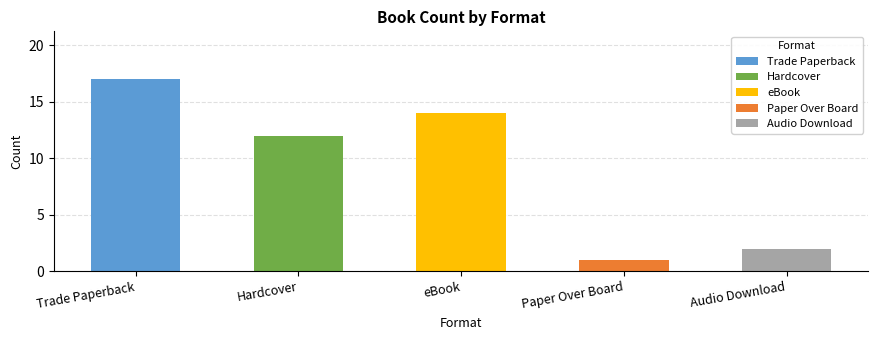

True or false: the data shows 1 at Paper Over Board.

True